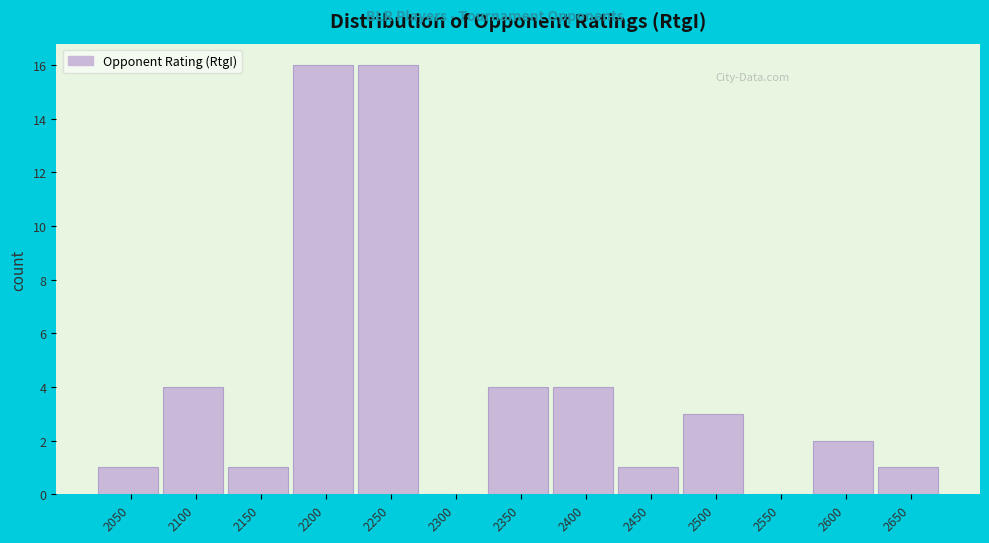

Reading right to left, what are all the values shown in this chart?

2650=1	2600=2	2550=0	2500=3	2450=1	2400=4	2350=4	2300=0	2250=16	2200=16	2150=1	2100=4	2050=1